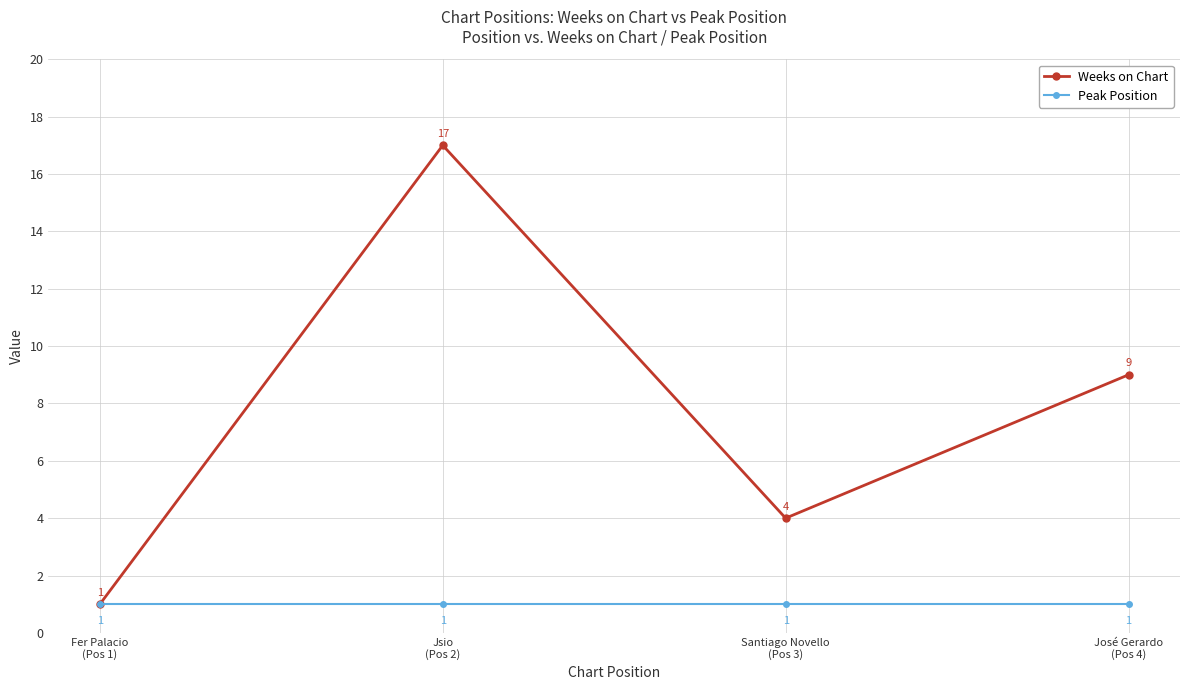

Which series changed the most between Jsio
(Pos 2) and Santiago Novello
(Pos 3)?

Weeks on Chart